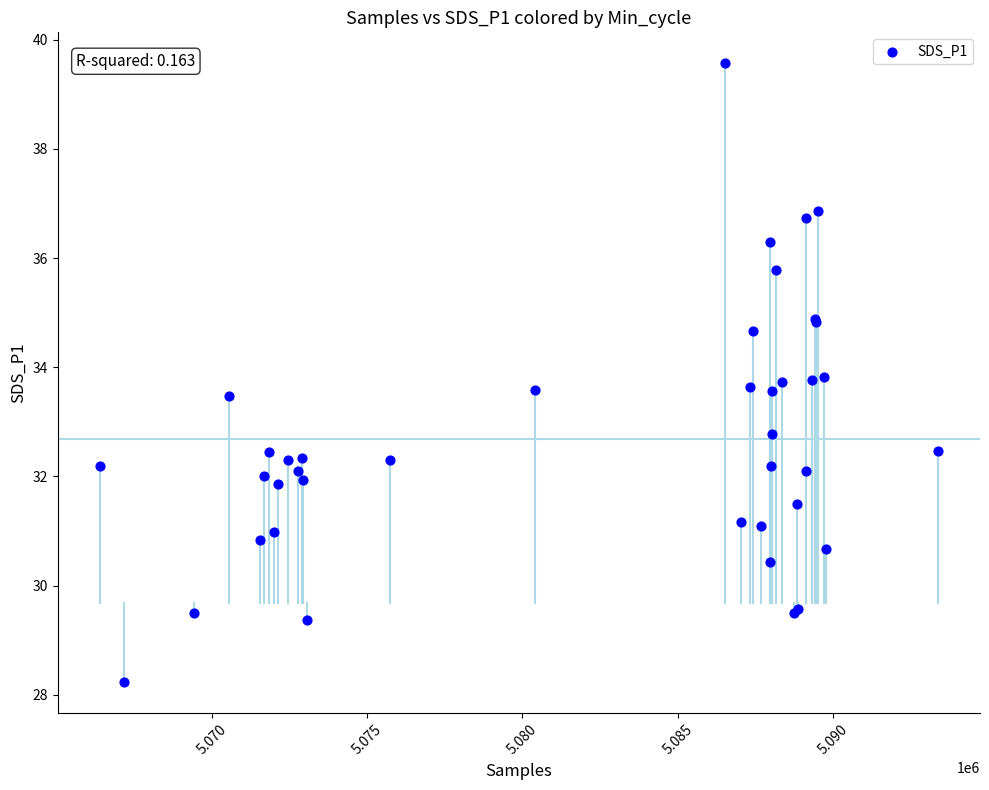

What Y value in the scatter plot is closest to 33?

32.8